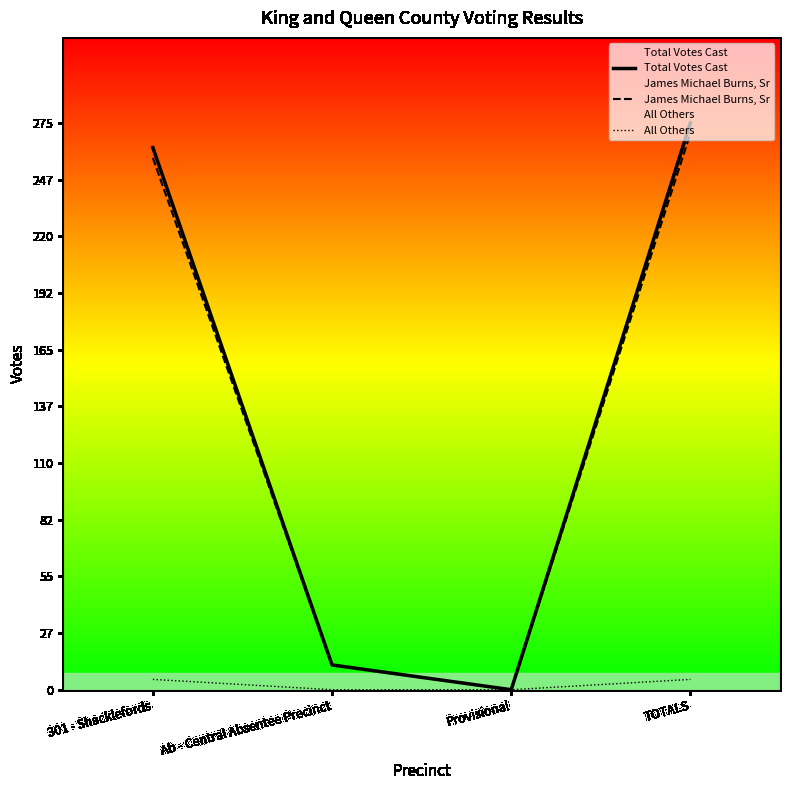

At how many categories does at least one series exceed 176?

2